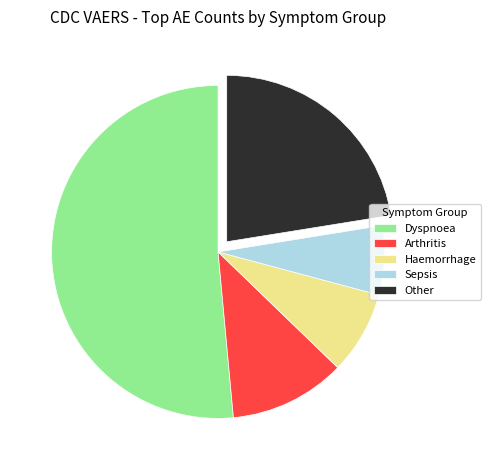

Between Arthritis and Other, which is larger?

Other